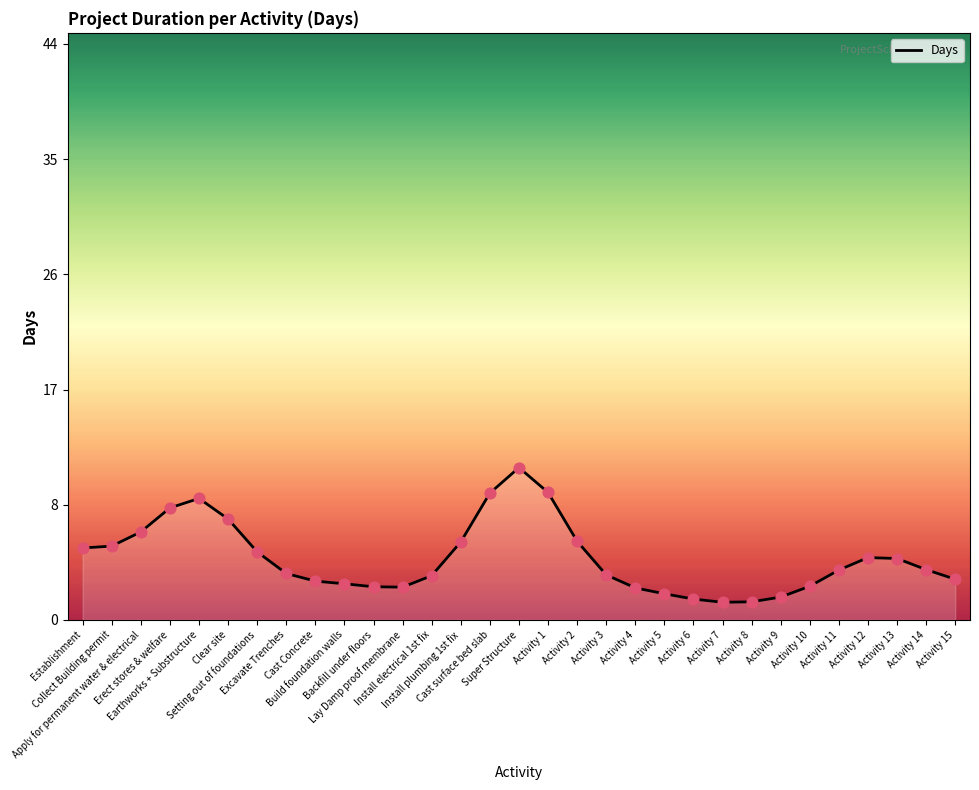

What is the change in value from Apply for permanent water & electrical to Activity 4?

-4.3